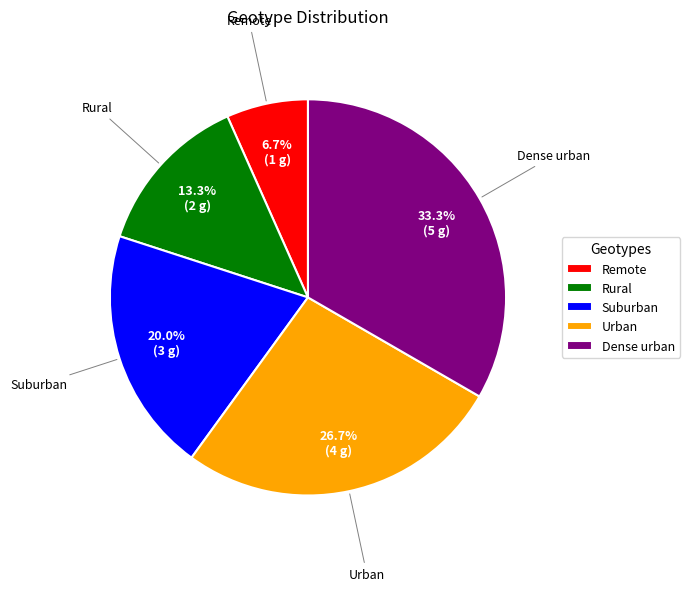

To the nearest percent, what is the average slice percentage?

20%